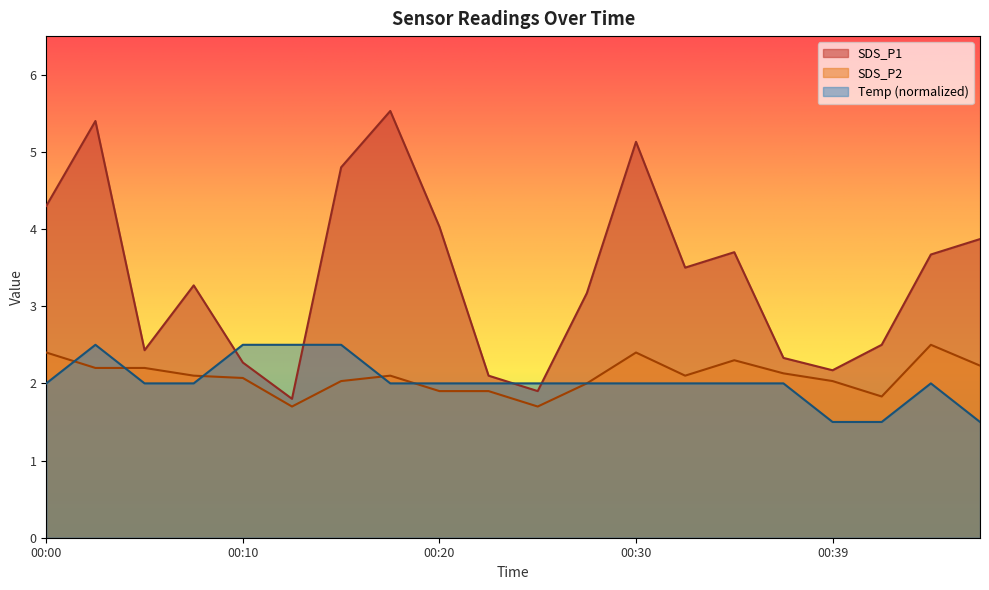

At how many categories does at least one series exceed 4?

6